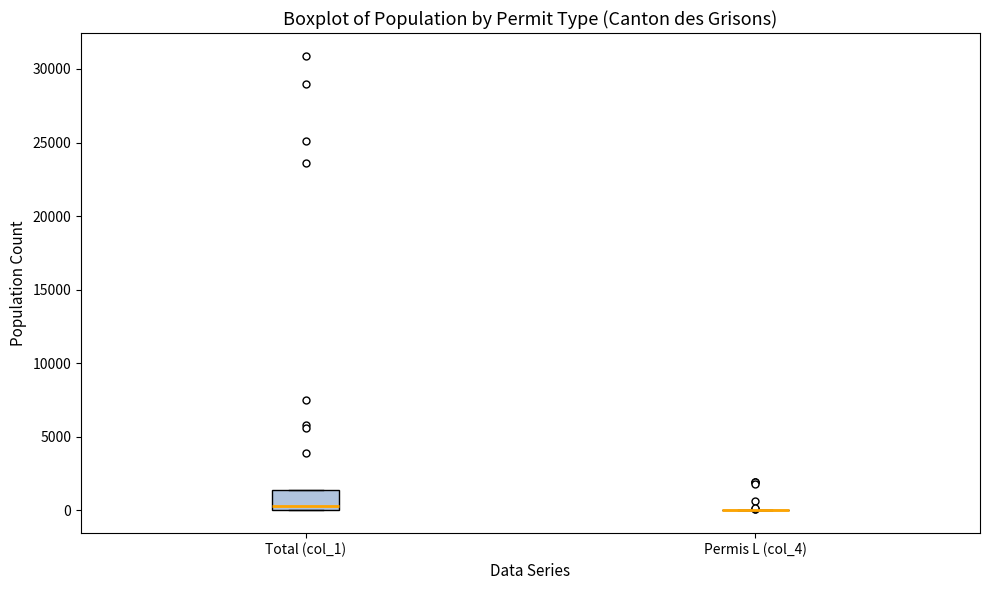

Which box is the tallest, from its lower edge to its upper edge?

Total (col_1)